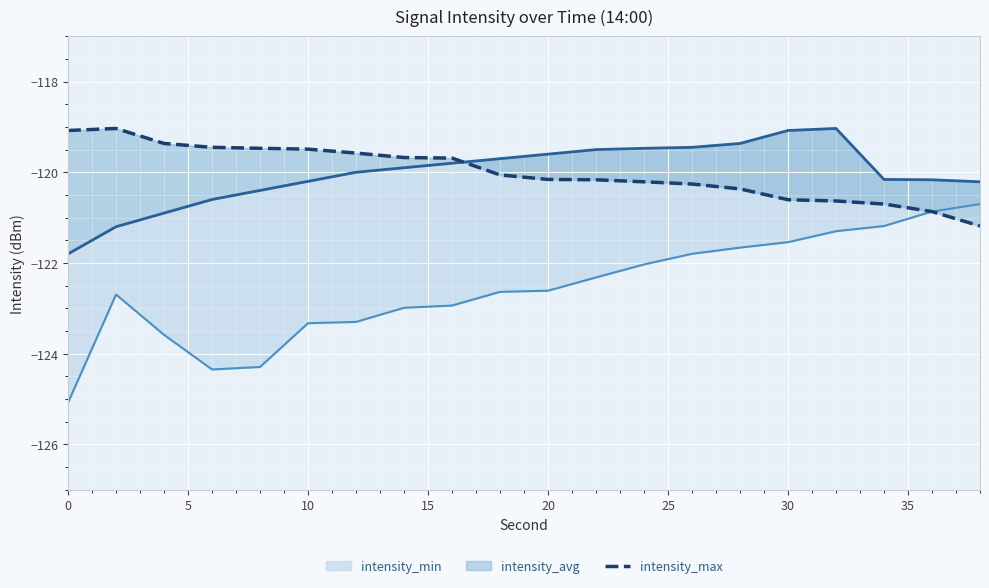

True or false: the data shows -31.9 at 14.

False